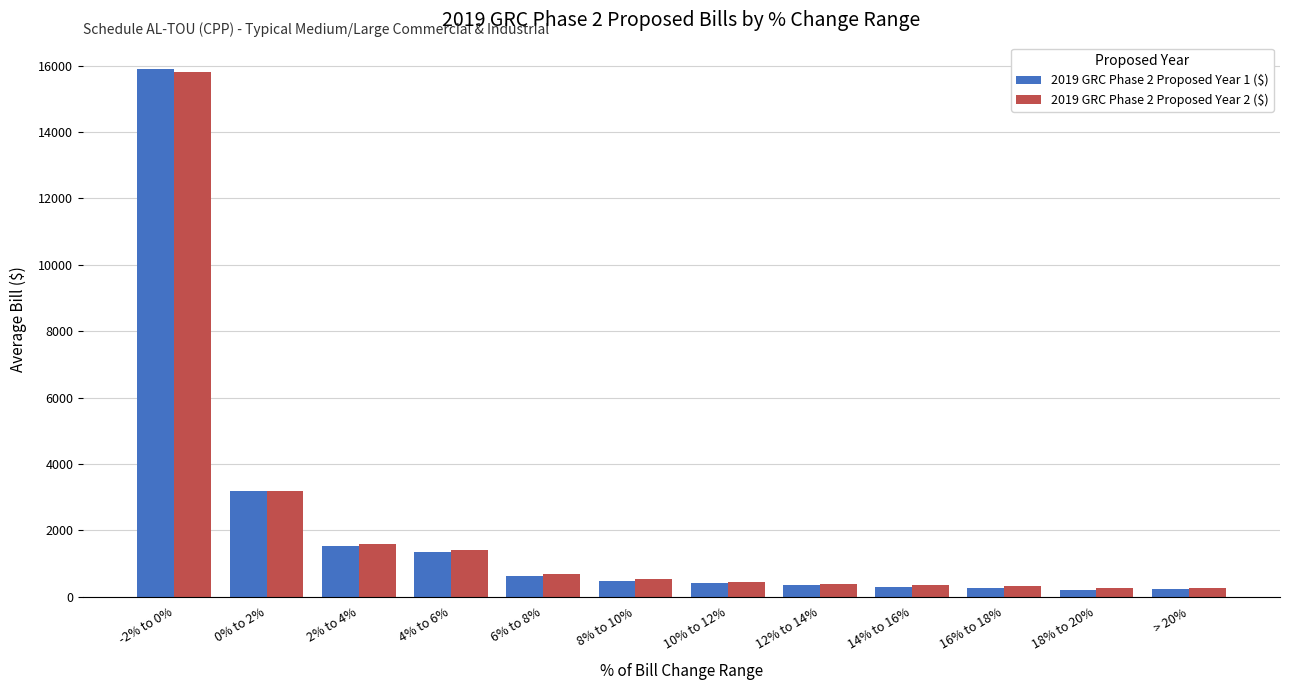

What is the difference between the second highest and minimum values in the 2019 GRC Phase 2 Proposed Year 2 ($) series?

2938.4